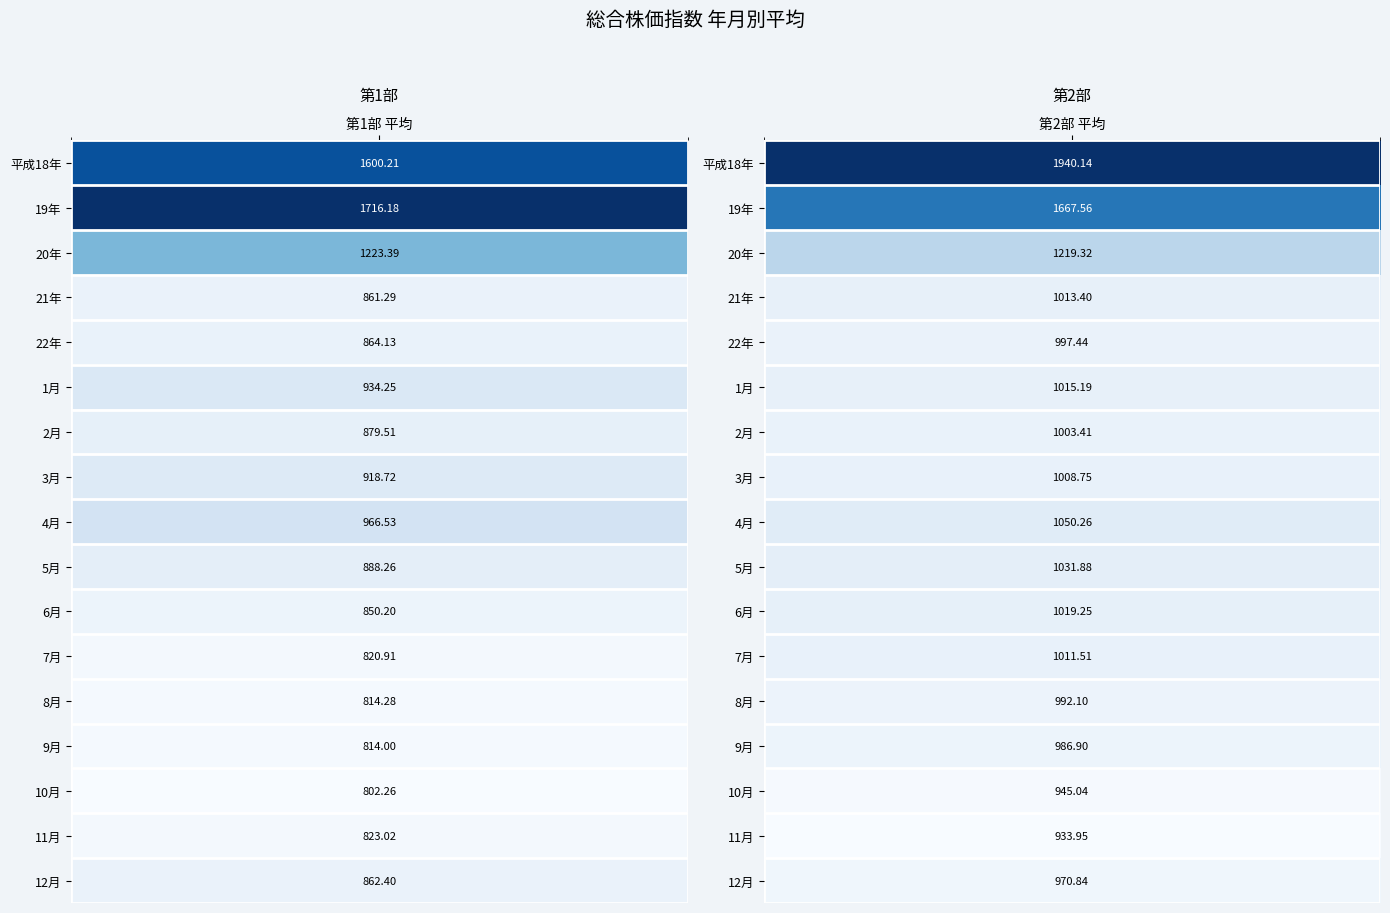

At which label does 9月 first exceed 986?

1